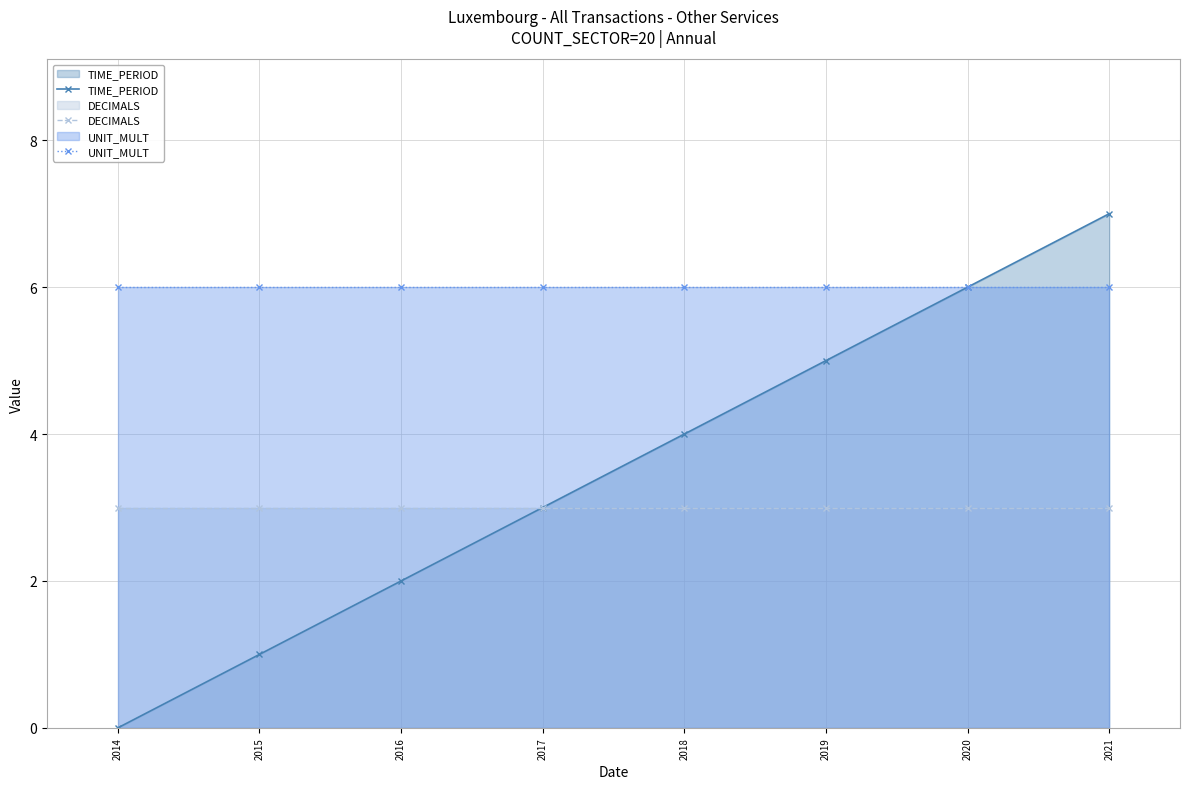

What is the value of the DECIMALS point at the 8th from the left?

3